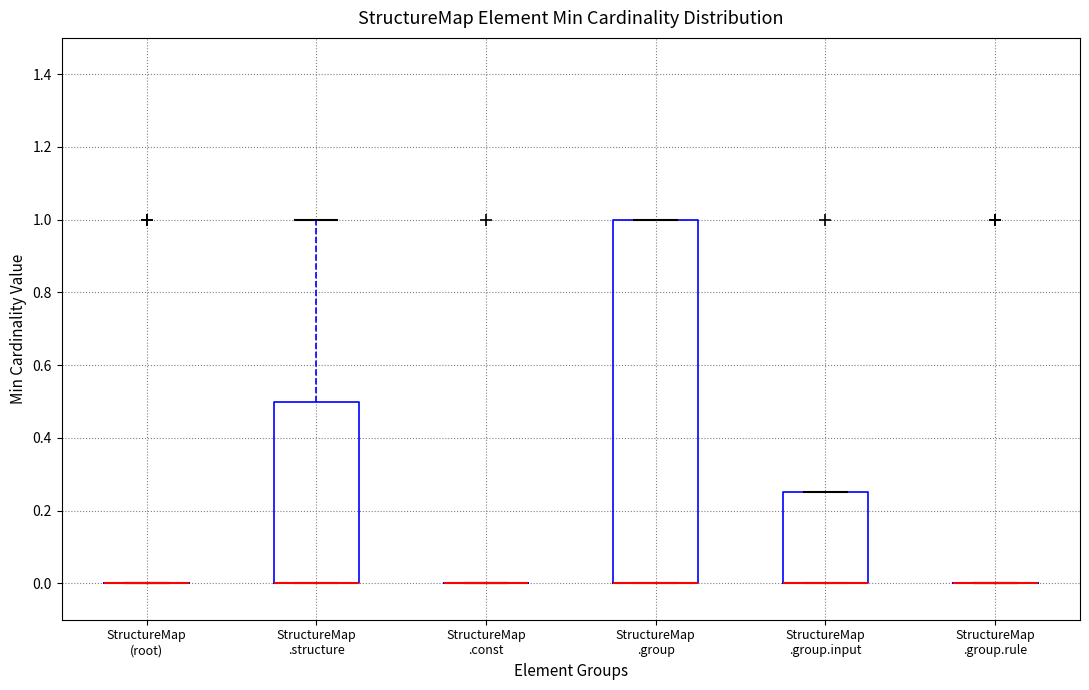

Which box is the tallest, from its lower edge to its upper edge?

StructureMap .group